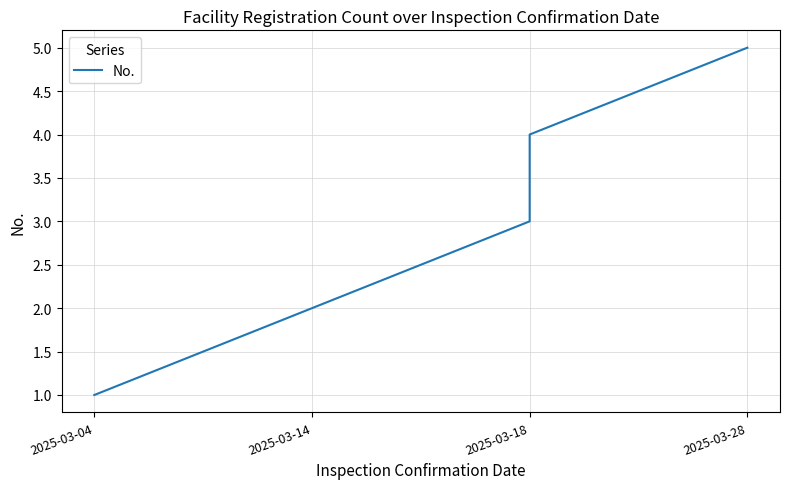

Count the values in the range 2 to 4.

3